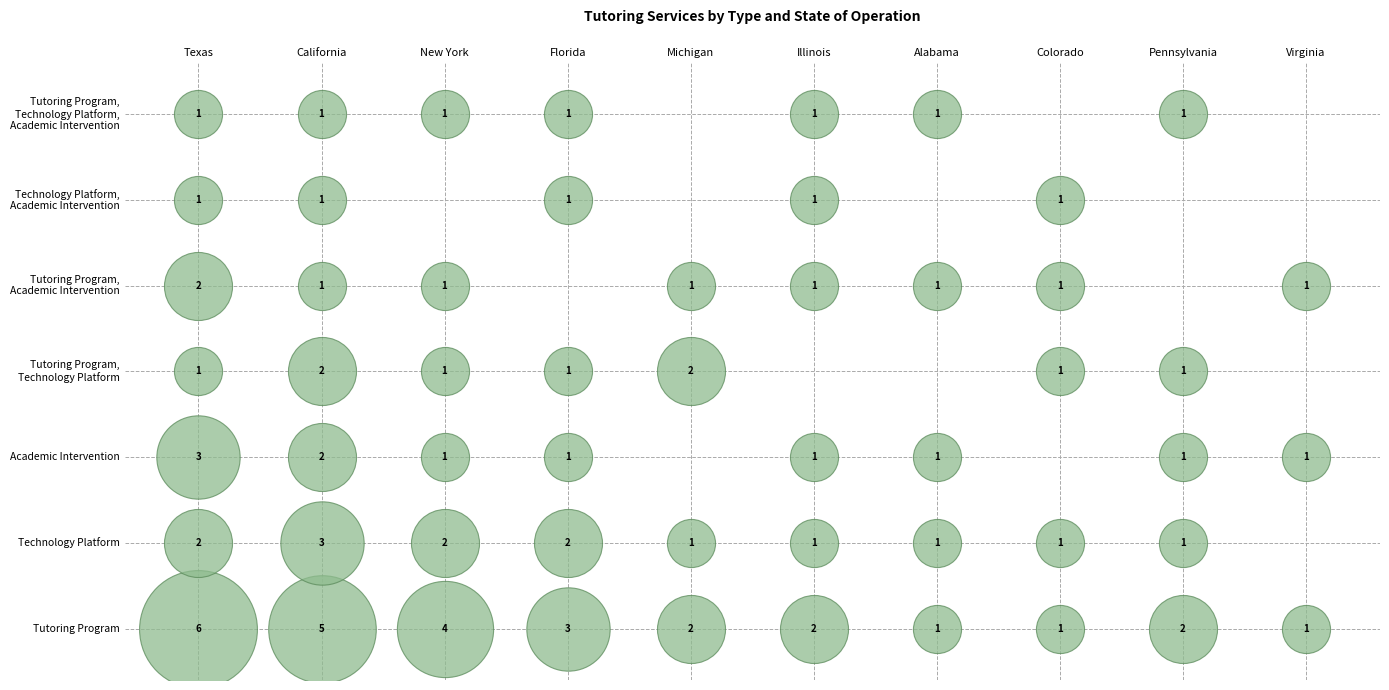

The Tutoring Program, Academic Intervention series shows 1 at 9. True or false?

True